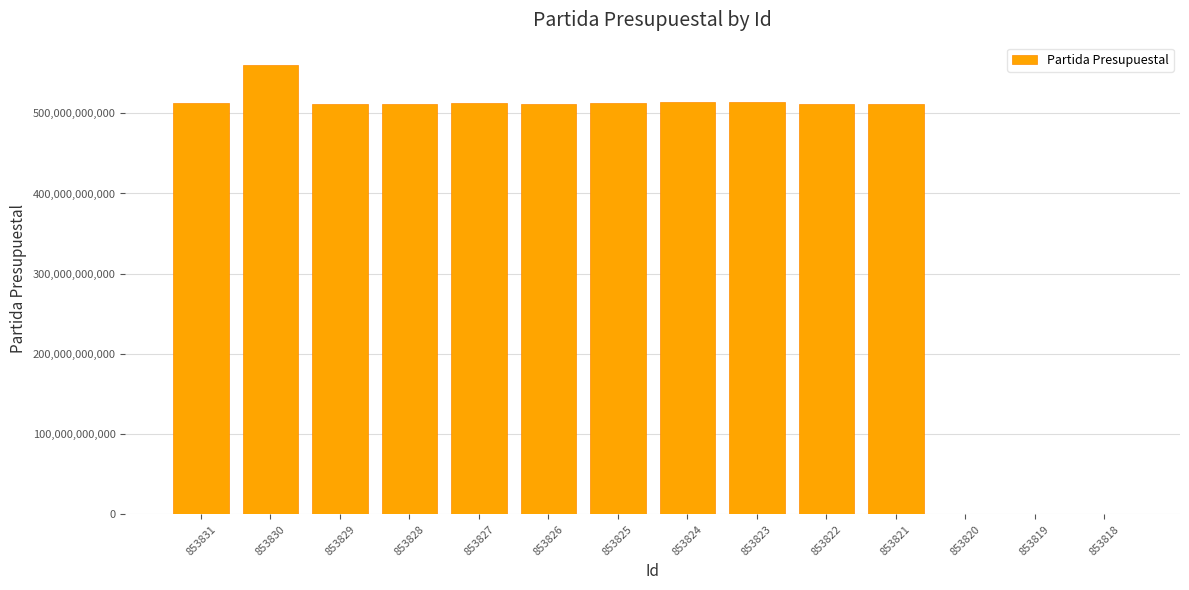

What is the maximum value shown in the chart?

559956500001